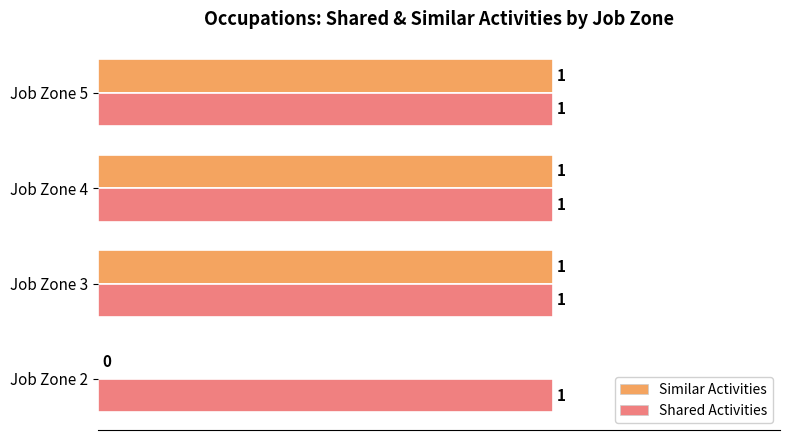

Where is Similar Activities nearest to the value 0?

Job Zone 2